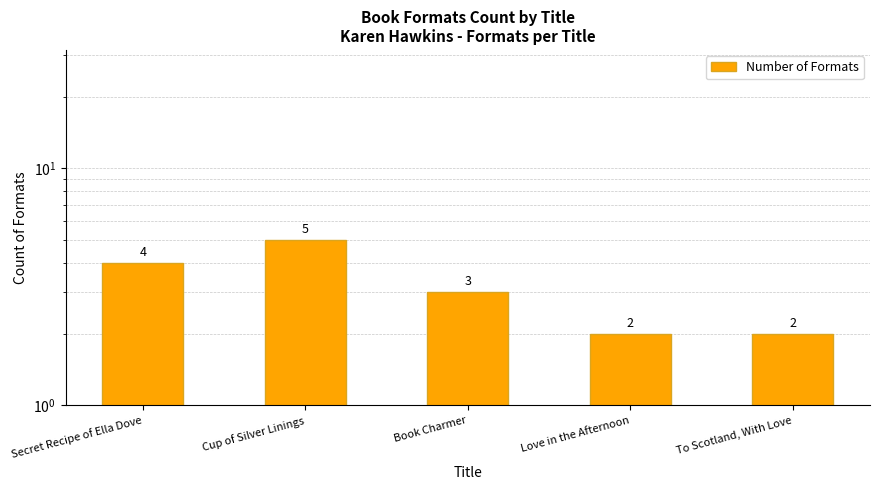

What position from the left is Secret Recipe of Ella Dove?

1